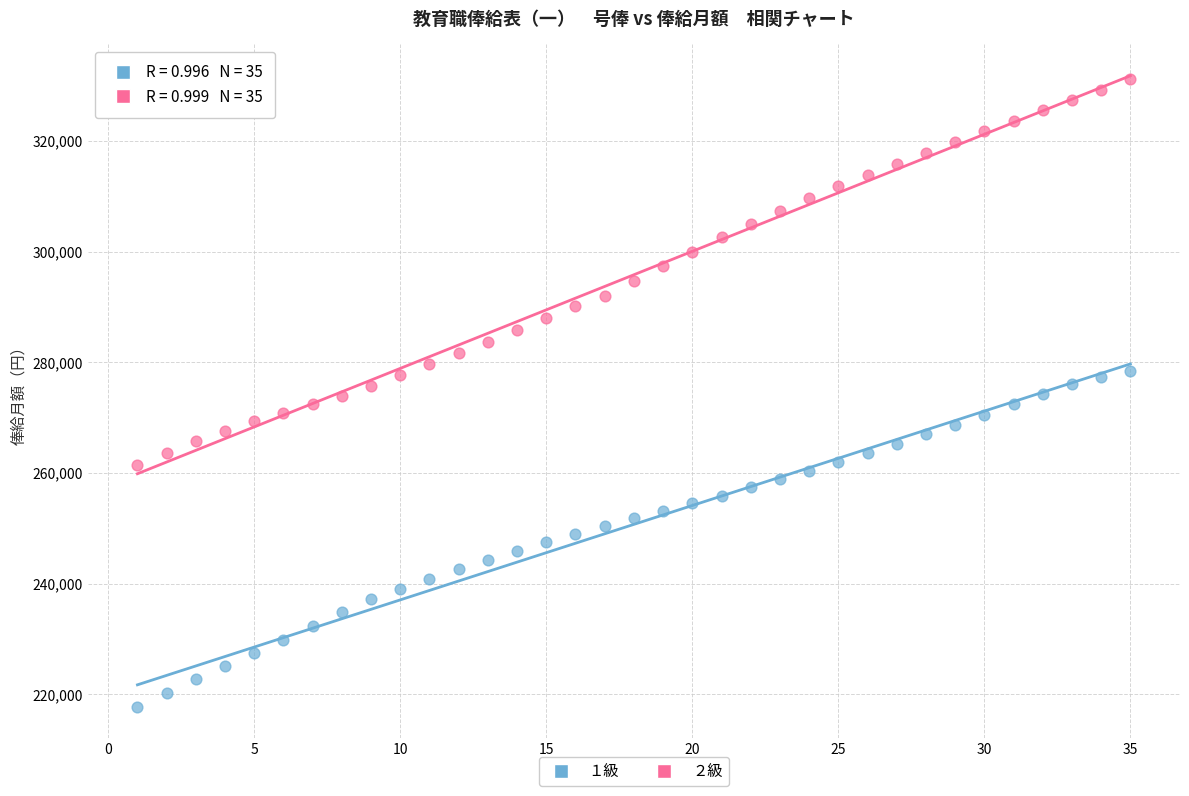

Which series contains the highest Y value?

２級